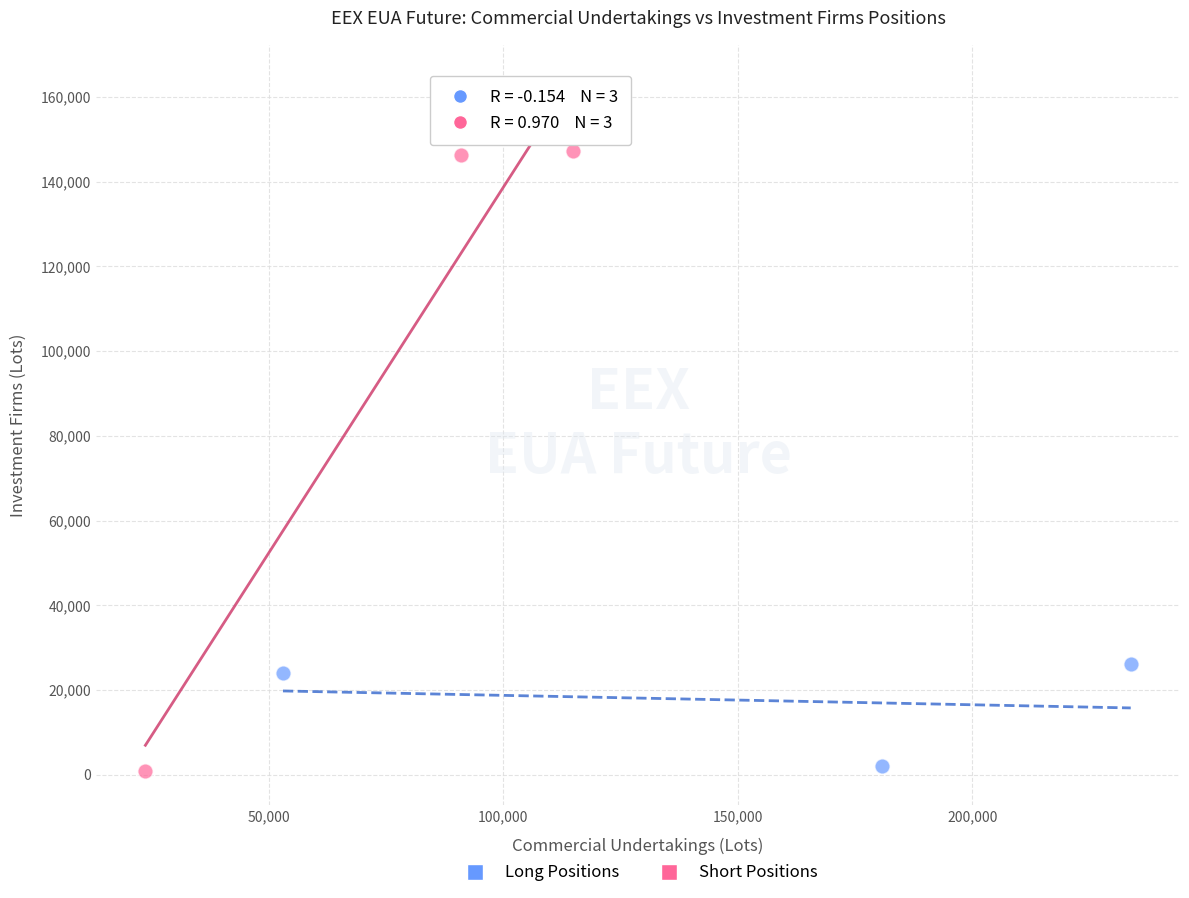

What are all the series names shown in the legend?

Long Positions, Short Positions